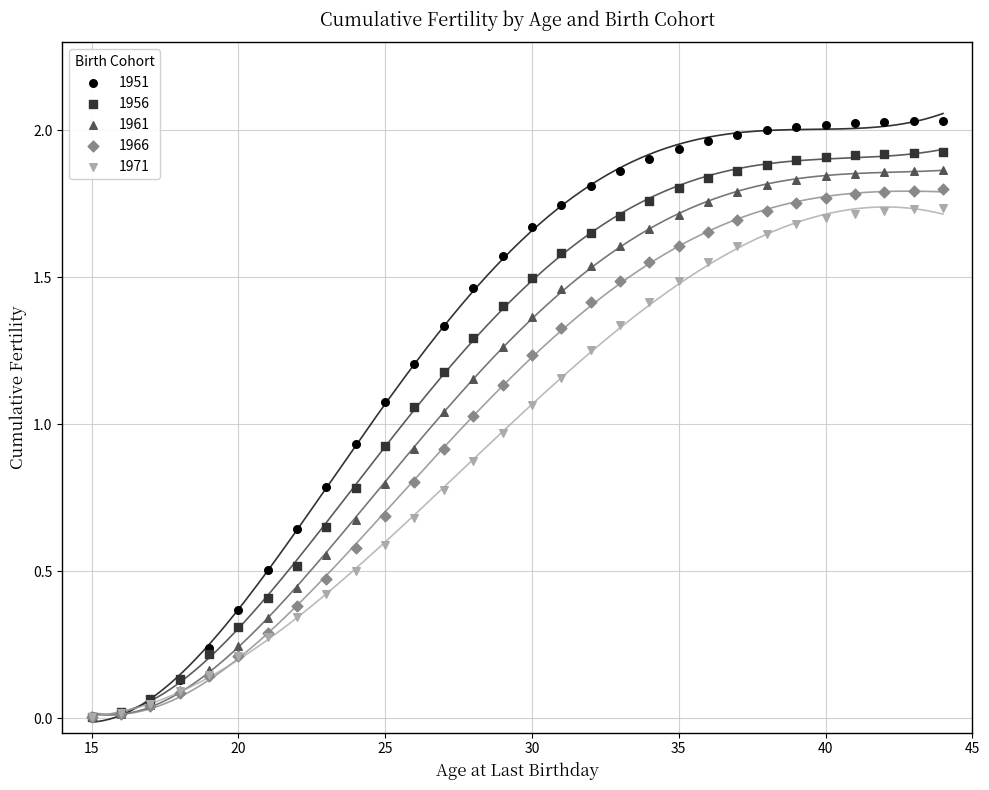

What are all the series names shown in the legend?

1951, 1956, 1961, 1966, 1971